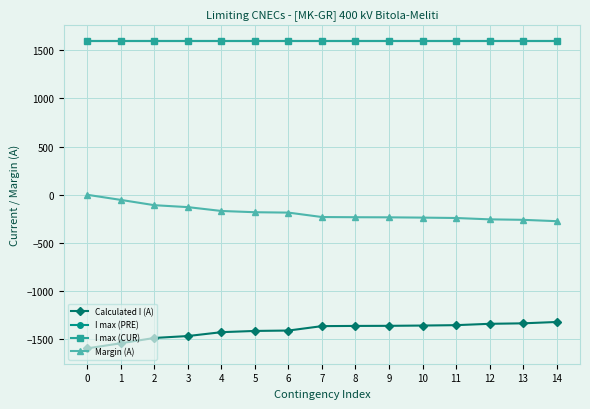

Rank the series at 13 from highest to lowest value.

I max (PRE), I max (CUR), Margin (A), Calculated I (A)